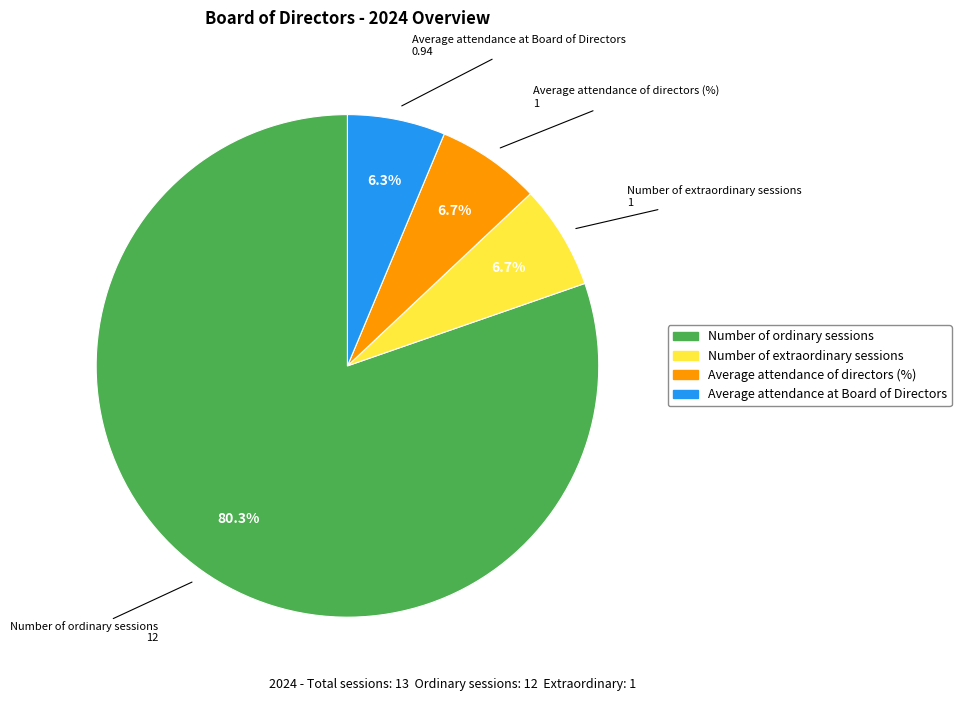

Is Number of extraordinary sessions the majority of the pie?

No